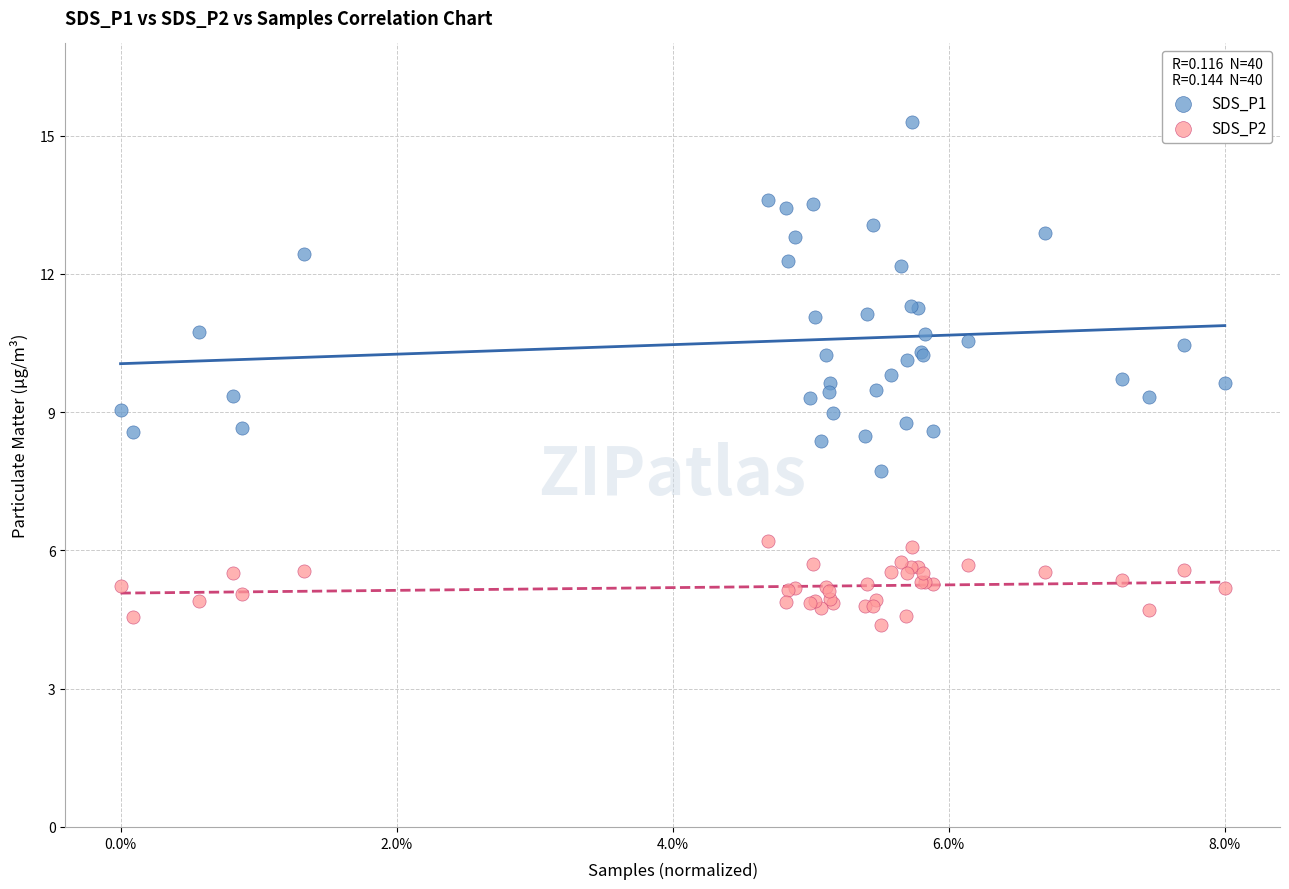

What is the X range (max minus min) for the scatter plot?

1.0